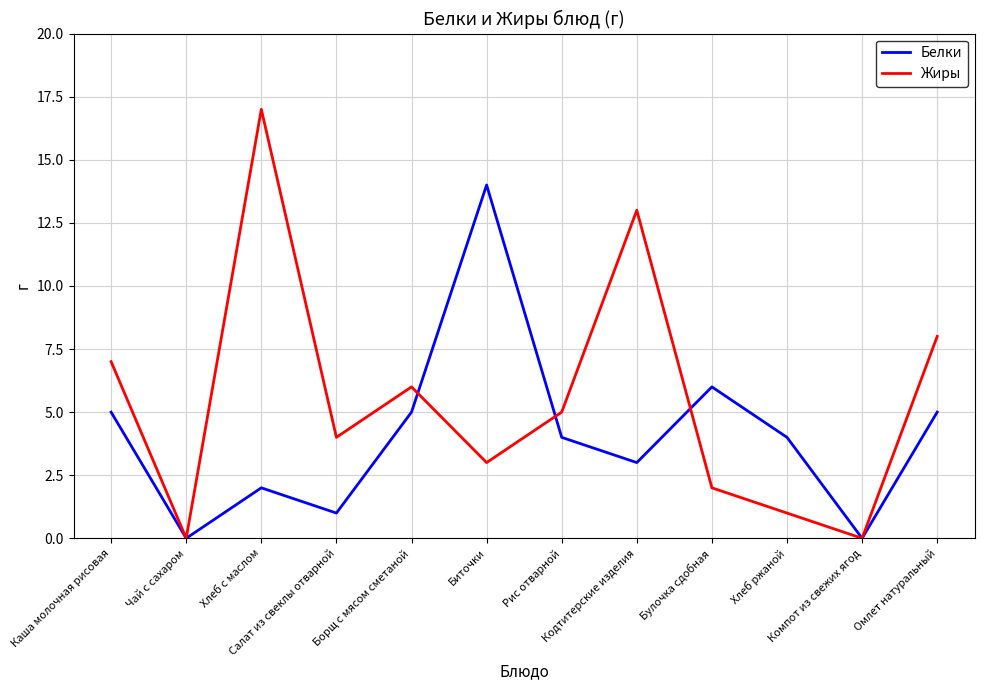

Is the value of Белки at Хлеб с маслом greater than the value of Жиры at Хлеб ржаной?

Yes